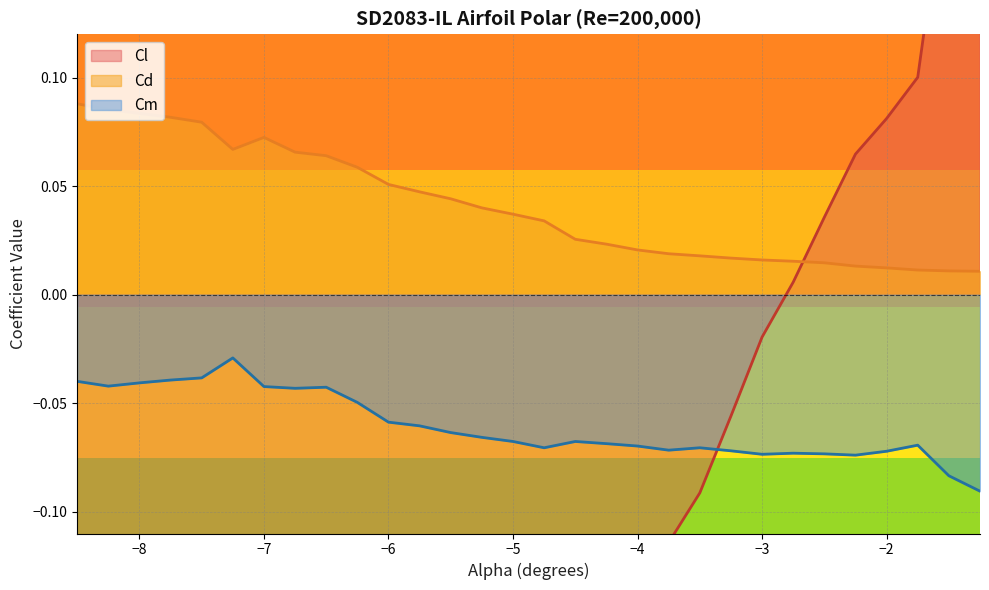

How many values in the Cl series exceed 0?

7